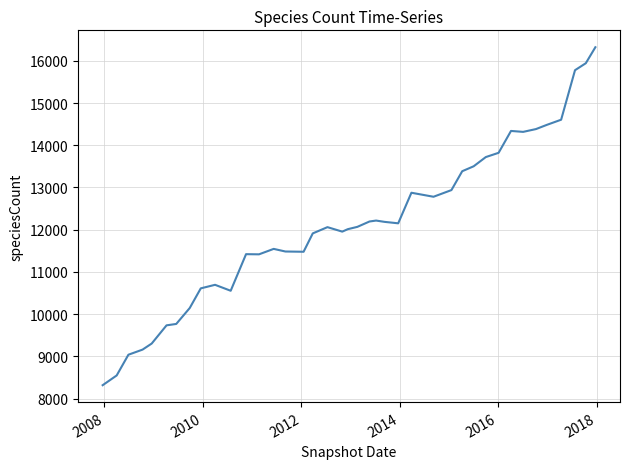

What is the minimum value shown in the chart?

8316